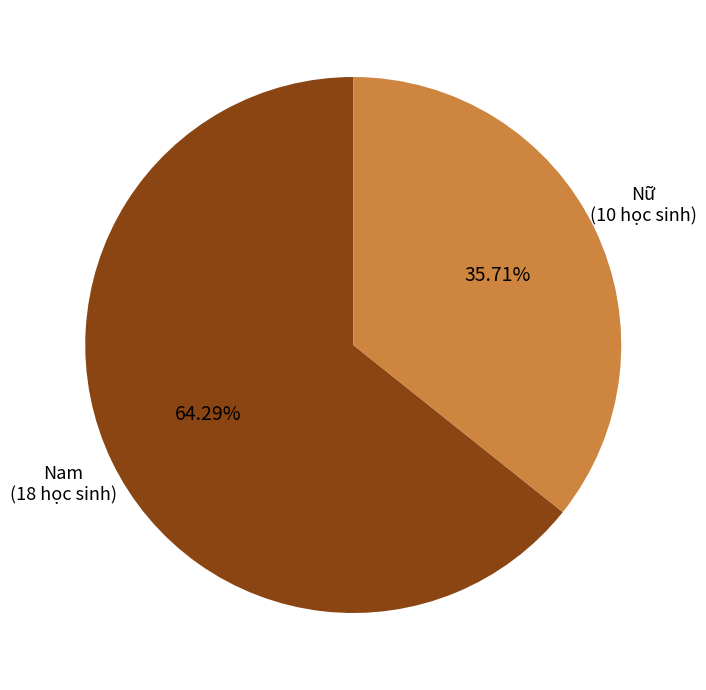

What is the largest slice in the pie chart?

Nam